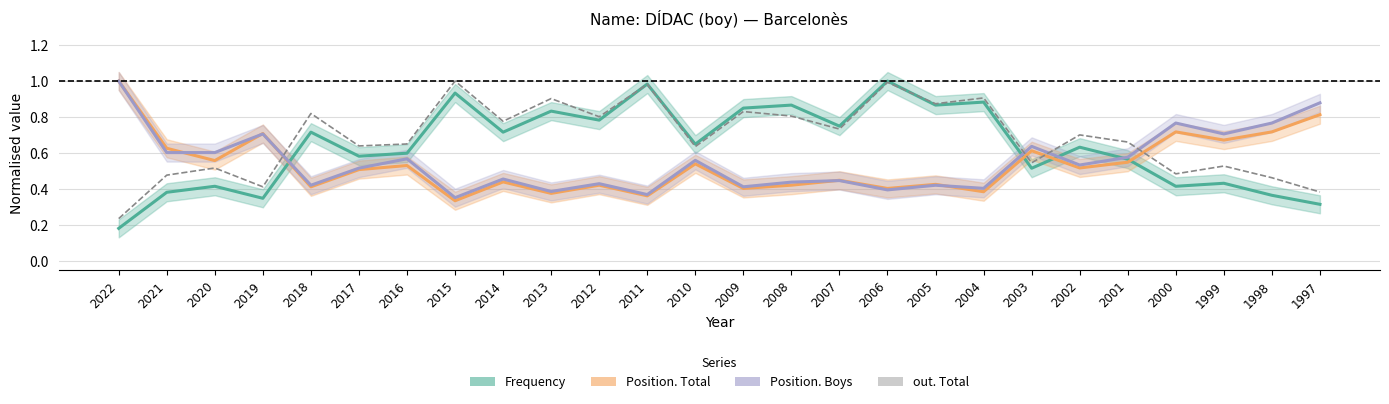

Is the value of Frequency at 2021 greater than the value of out. Total at 2003?

No